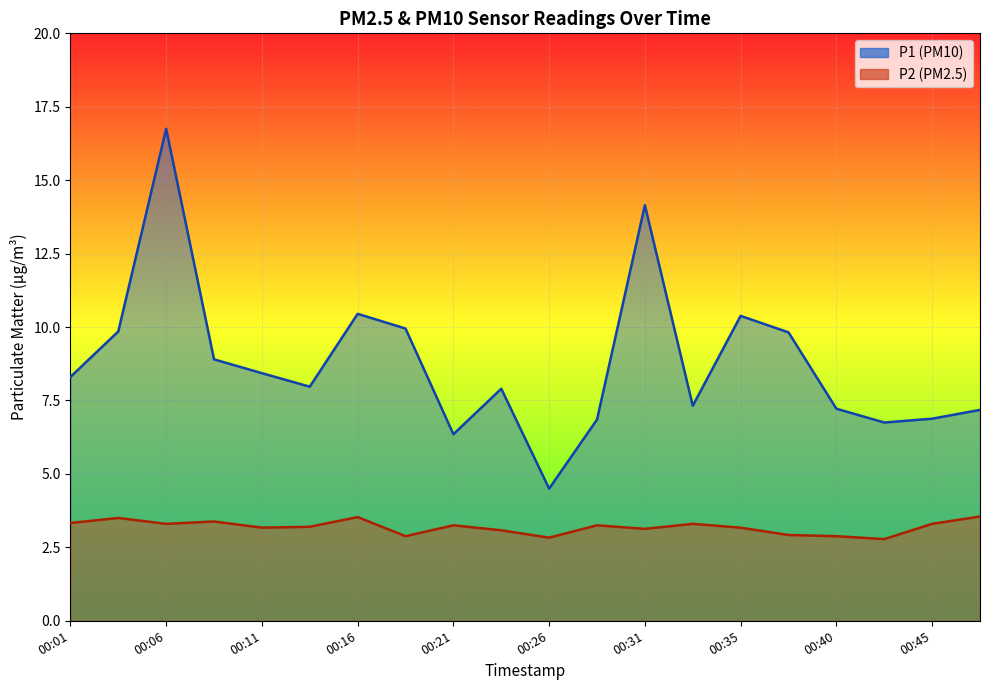

How many categories are shown in the chart?

20